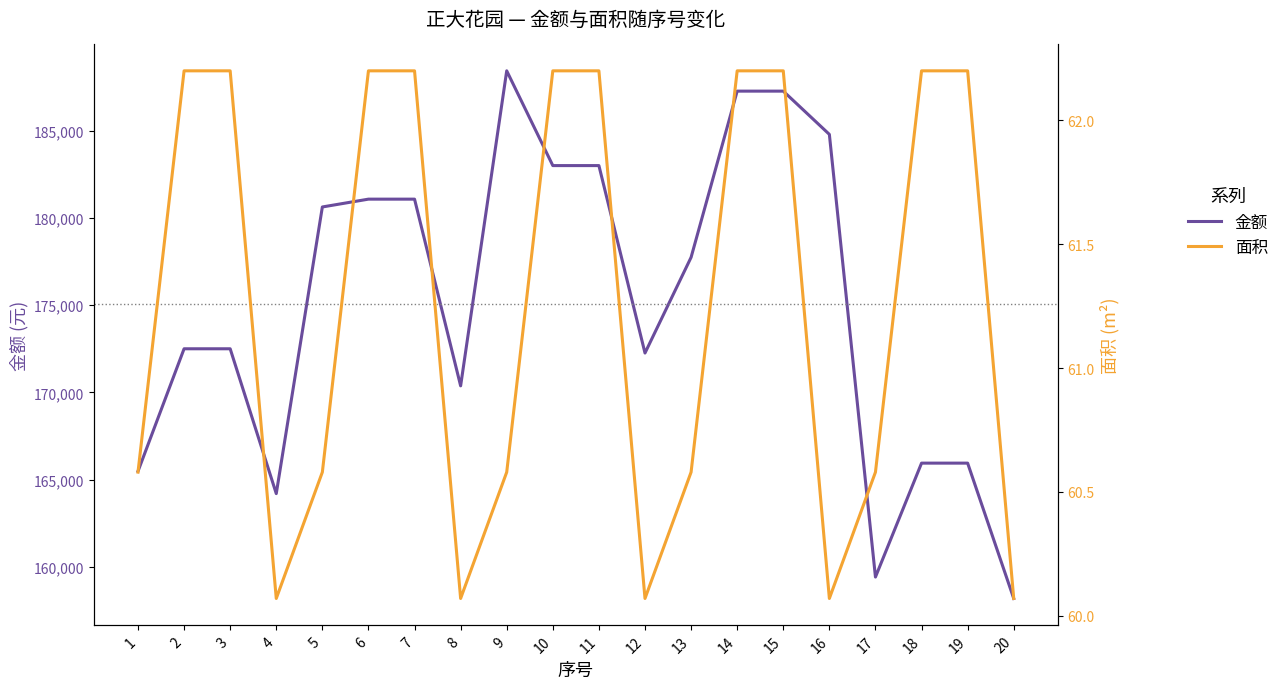

What are all the series names shown in the legend?

金额, 面积